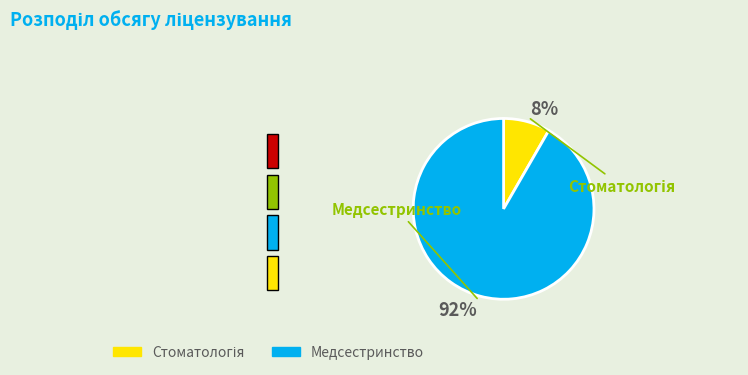

Count the number of slices in the pie.

2